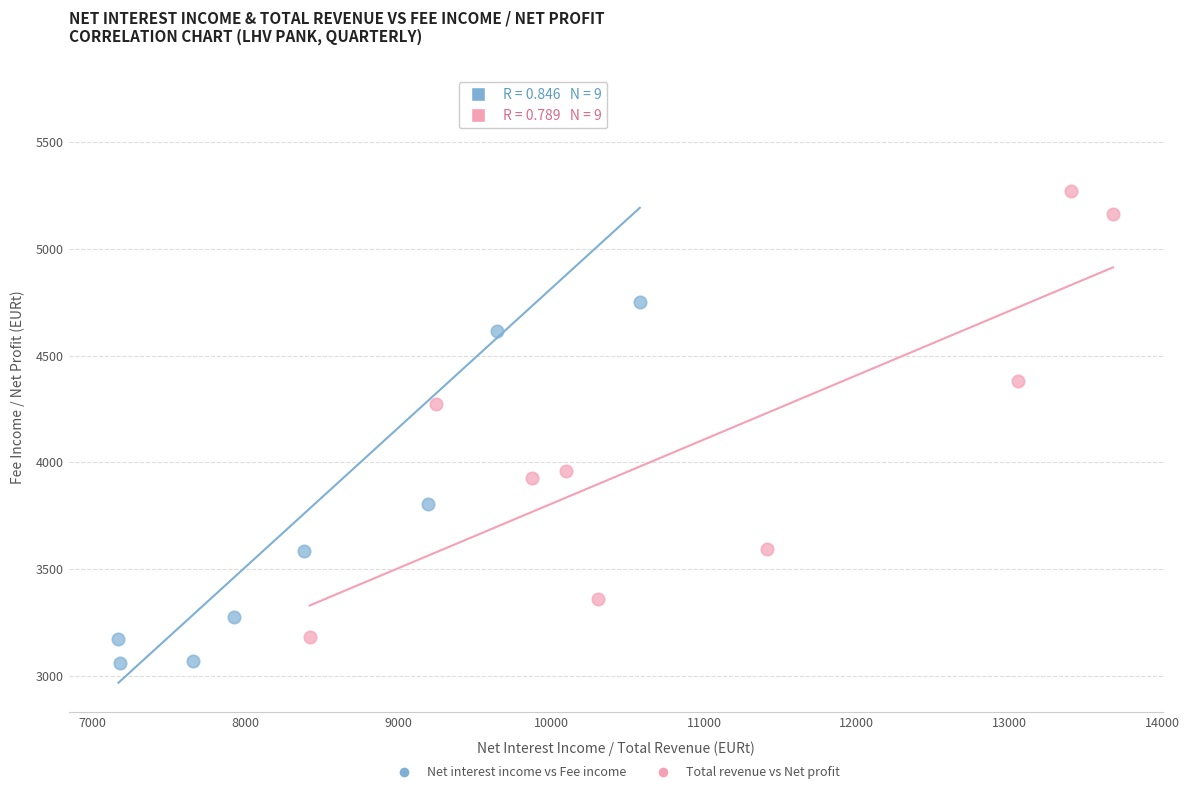

Which series contains the lowest Y value?

Net interest income vs Fee income